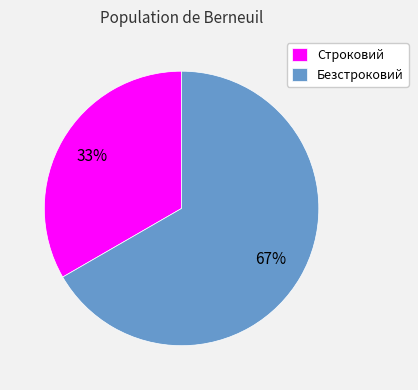

Is it true that Безстроковий is 78% of the pie?

False